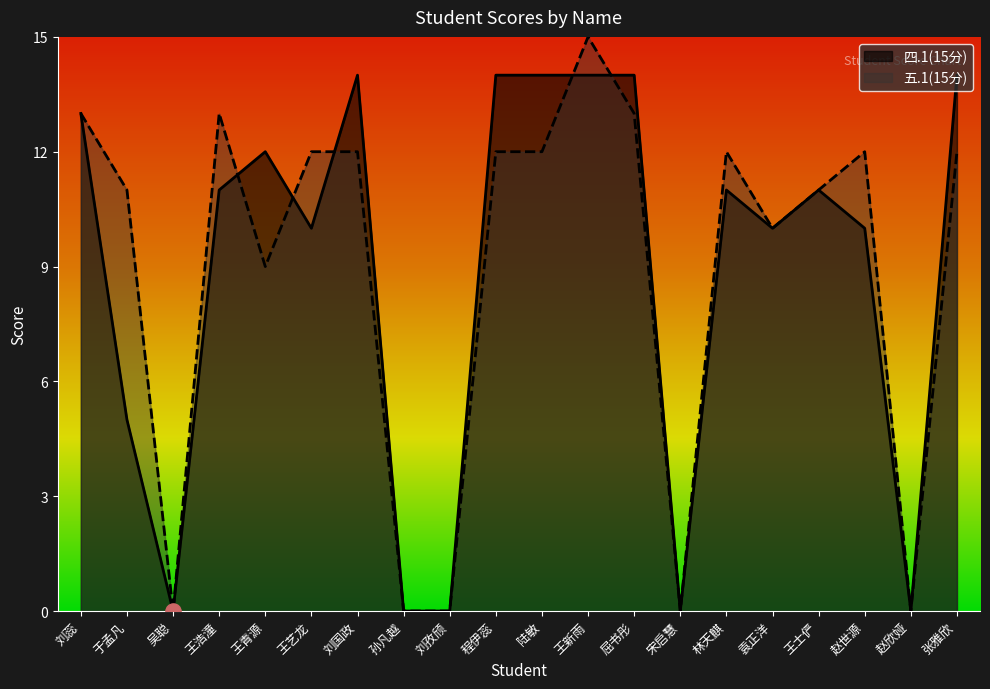

What are all the series names shown in the legend?

四.1(15分), 五.1(15分)